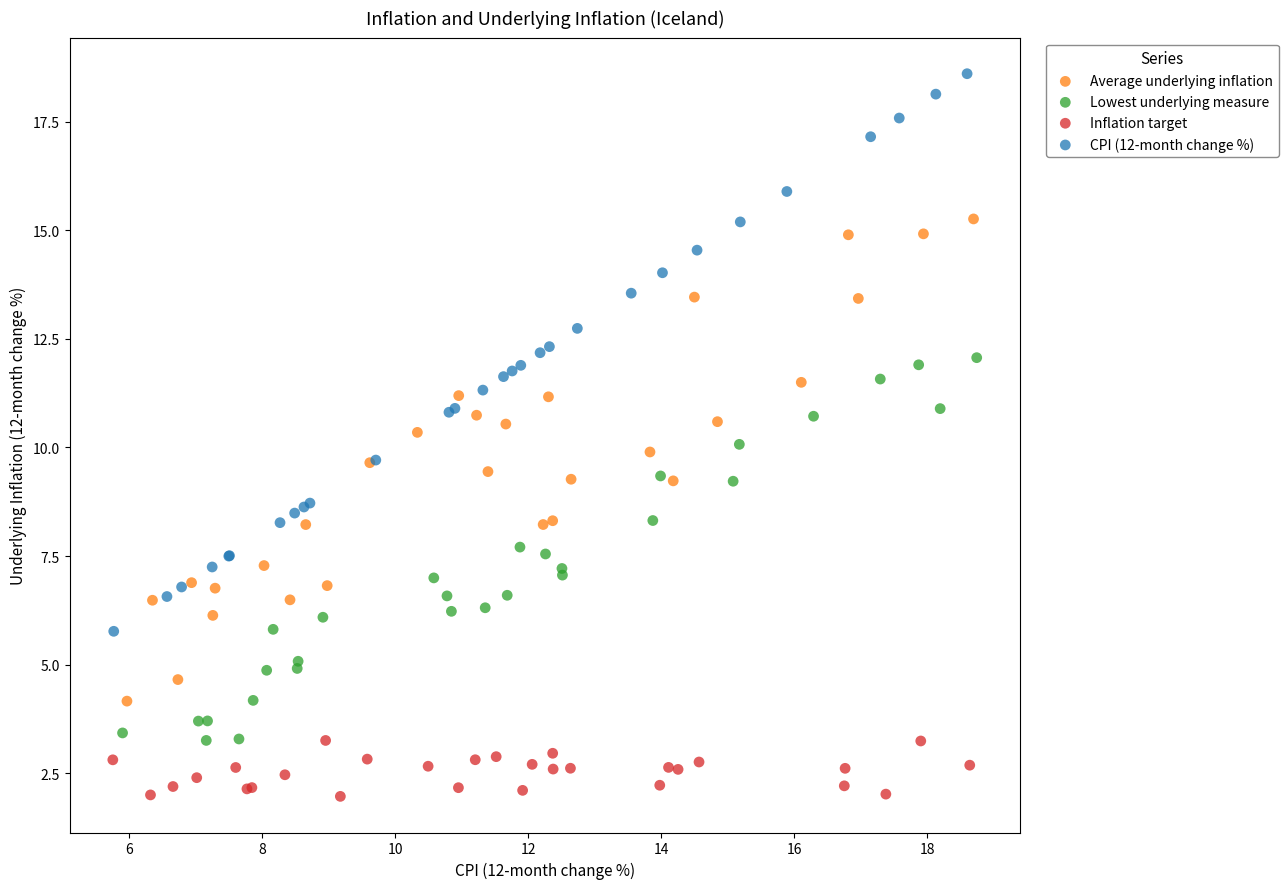

Which series reaches the maximum Y coordinate?

CPI (12-month change %)